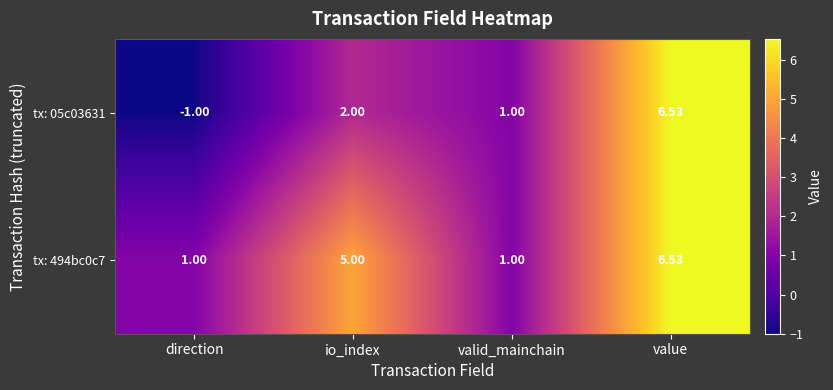

Which category has the highest value across all series?

value